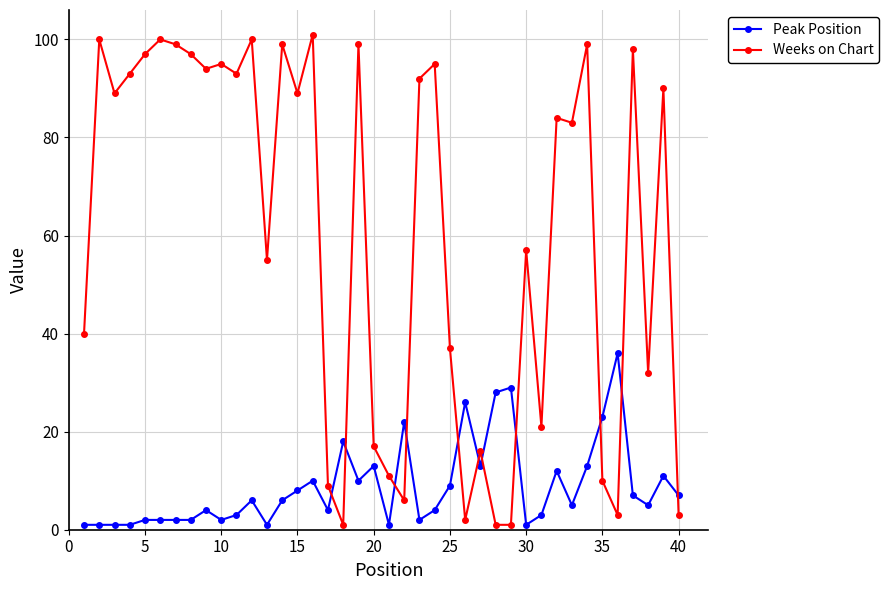

How many categories are shown in the chart?

40